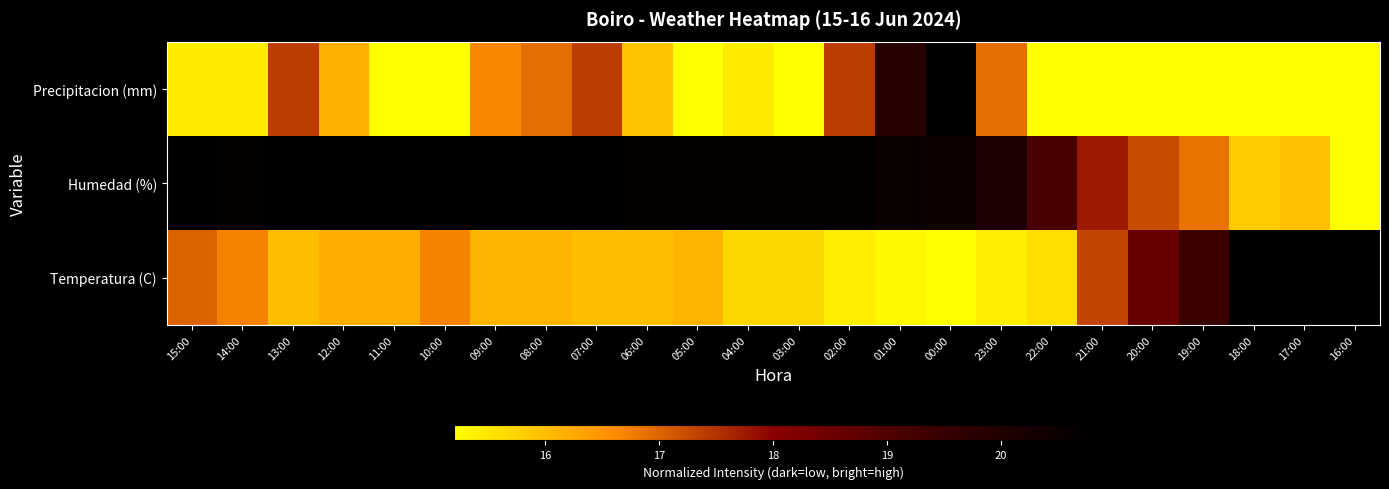

At which label is the value closest to 2?

13:00